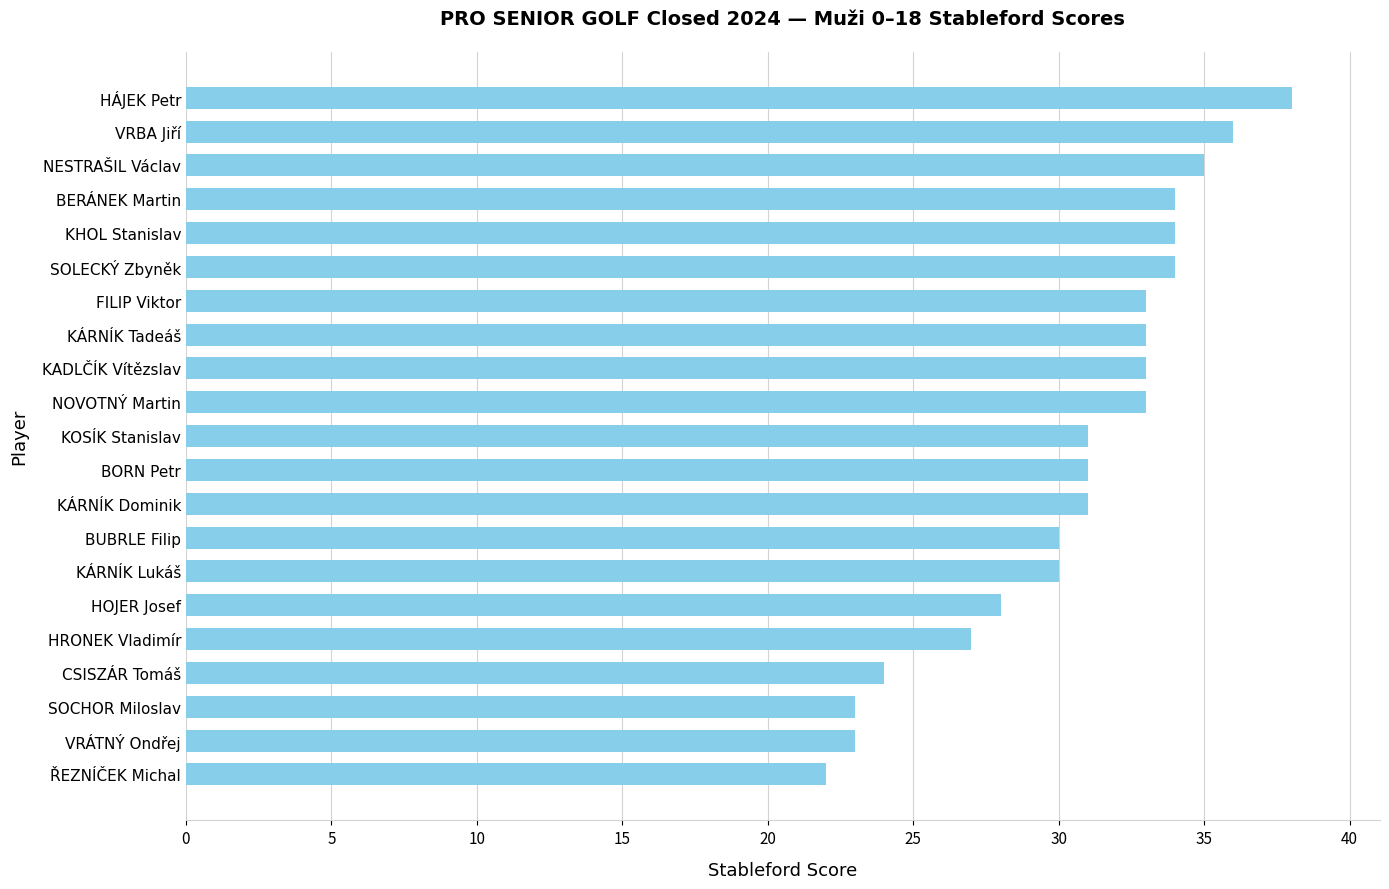

Reading bottom to top, list all the values displayed in this chart.

ŘEZNÍČEK Michal=22	VRÁTNÝ Ondřej=23	SOCHOR Miloslav=23	CSISZÁR Tomáš=24	HRONEK Vladimír=27	HOJER Josef=28	KÁRNÍK Lukáš=30	BUBRLE Filip=30	KÁRNÍK Dominik=31	BORN Petr=31	KOSÍK Stanislav=31	NOVOTNÝ Martin=33	KADLČÍK Vítězslav=33	KÁRNÍK Tadeáš=33	FILIP Viktor=33	SOLECKÝ Zbyněk=34	KHOL Stanislav=34	BERÁNEK Martin=34	NESTRAŠIL Václav=35	VRBA Jiří=36	HÁJEK Petr=38